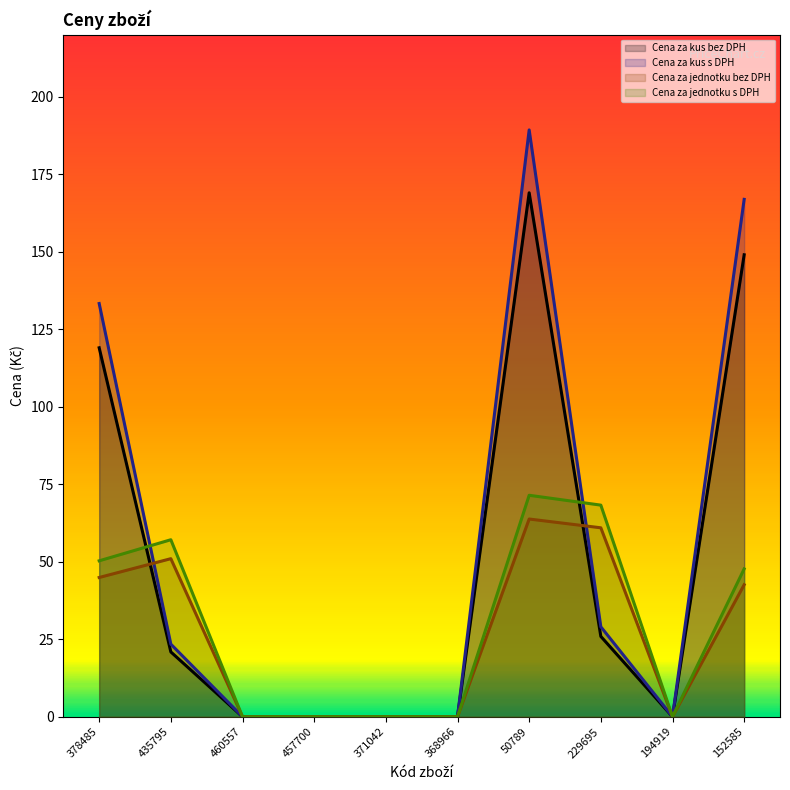

Which series has the largest range (max minus min)?

Cena za kus s DPH